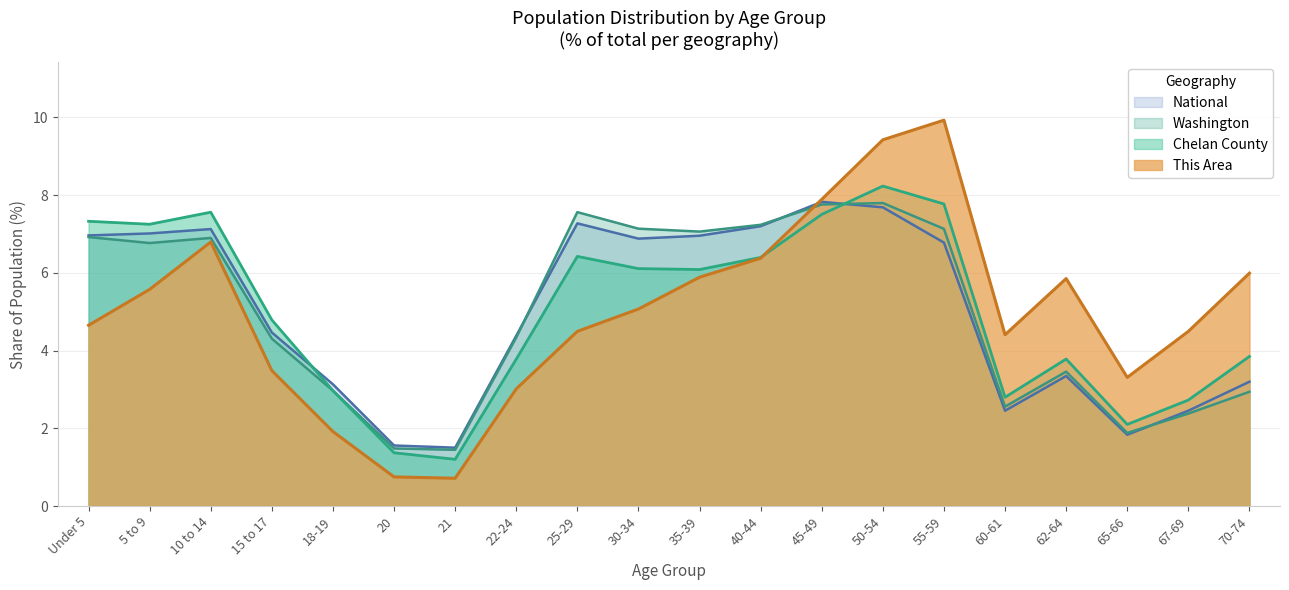

Reading left to right, extract all data points from this chart.

This Area: 4.6	5.6	6.8	3.5	1.9	0.7	0.7	3.0	4.5	5.1	5.9	6.4	7.9	9.4	9.9	4.4	5.9	3.3	4.5	6.0
Chelan County: 7.3	7.2	7.6	4.8	3.0	1.4	1.2	3.8	6.4	6.1	6.1	6.4	7.5	8.2	7.8	2.8	3.8	2.1	2.7	3.8
Washington: 6.9	6.8	6.9	4.3	3.0	1.5	1.4	4.3	7.6	7.1	7.1	7.2	7.8	7.8	7.1	2.6	3.5	1.9	2.4	2.9
National: 7.0	7.0	7.1	4.5	3.1	1.6	1.5	4.4	7.3	6.9	7.0	7.2	7.8	7.7	6.8	2.5	3.3	1.8	2.5	3.2